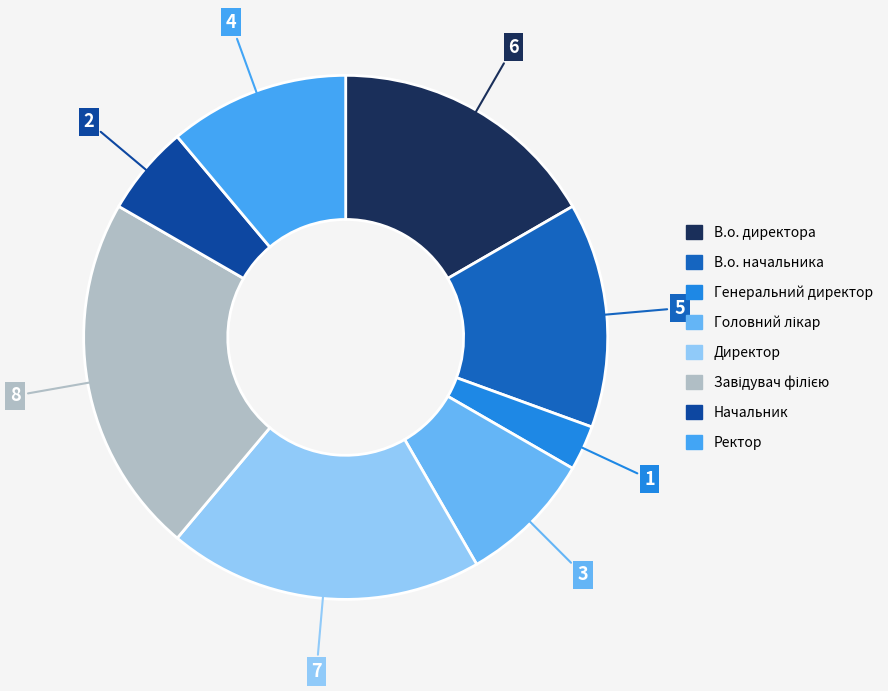

Count the number of slices in the pie.

8